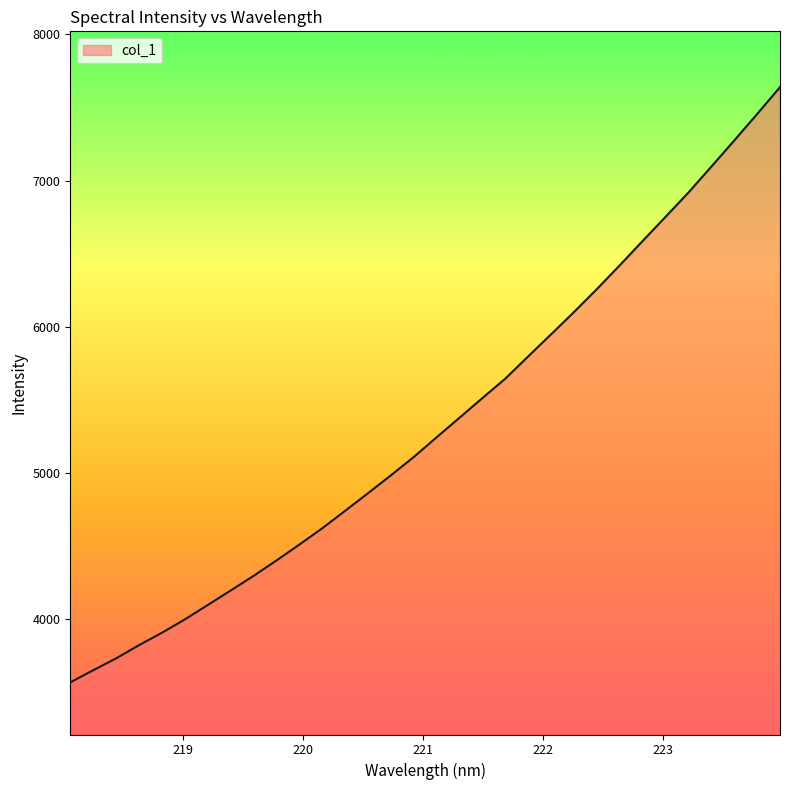

What is the minimum value shown in the chart?

3567.2